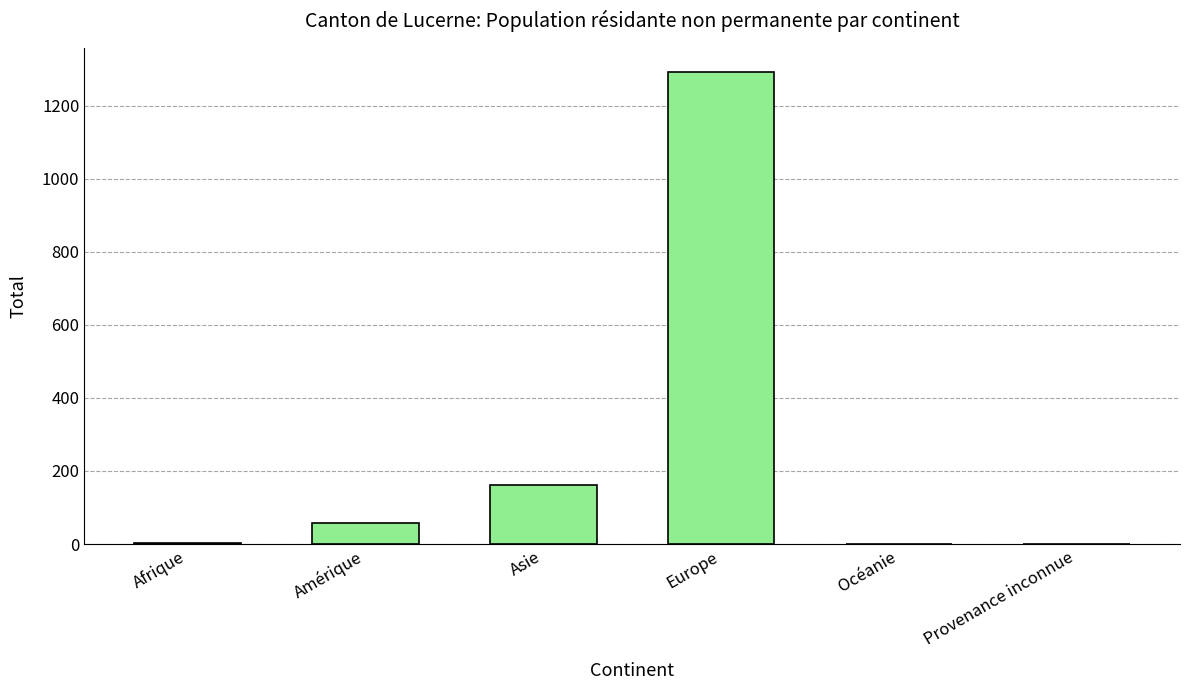

What is the maximum value shown in the chart?

1293